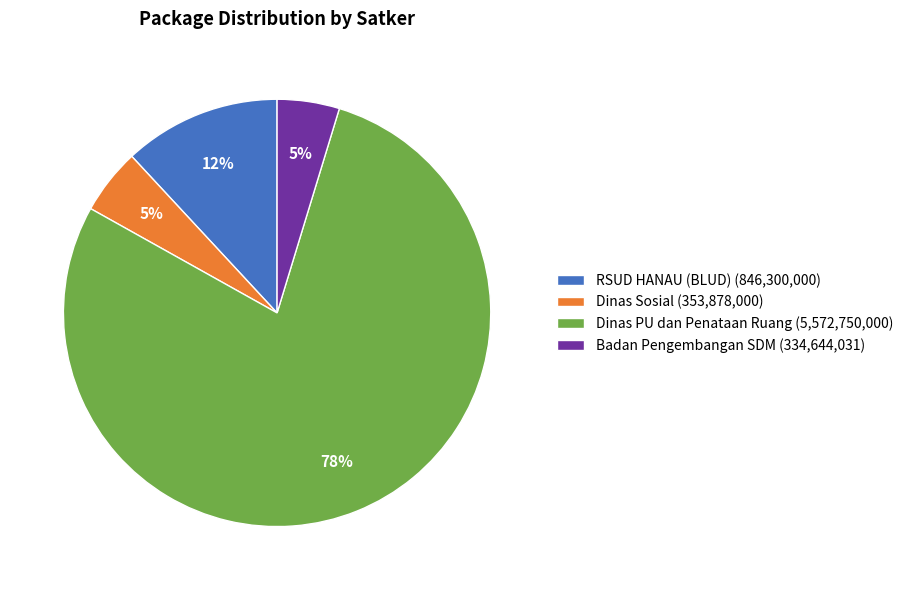

How many slices are in this pie chart?

4